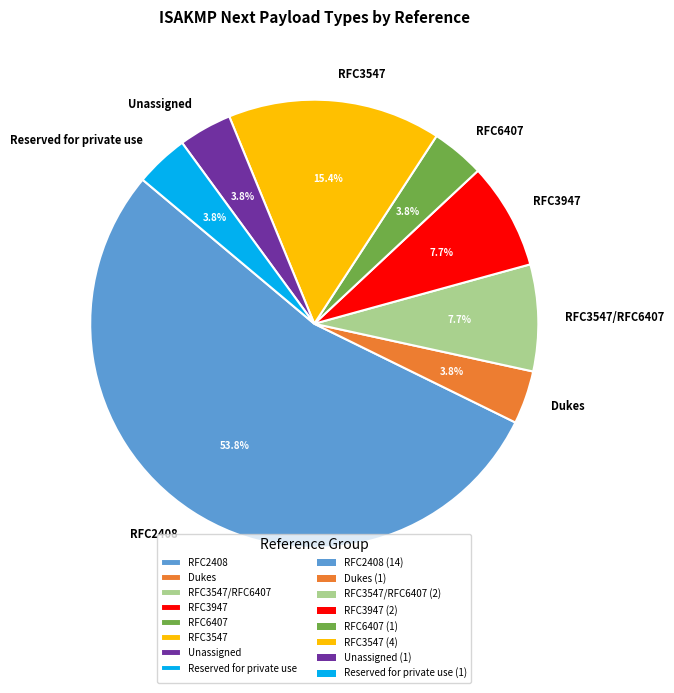

Is there a majority slice in this chart?

Yes